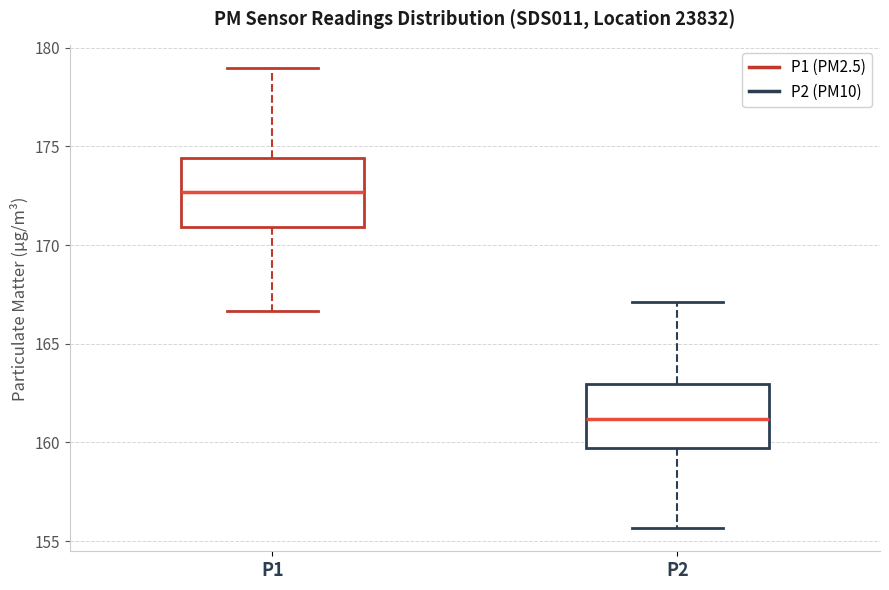

Reading left to right, transcribe this box plot: for each box, give where its median line is, the range the box spans, and where its two whiskers end, as read against the y-axis. The values are not printed on the chart, so give them approximately, as read against the axis.

P1: median 172.5, box 171.0 to 174.5, whiskers 166.5 to 179.0
P2: median 161.0, box 159.5 to 163.0, whiskers 155.5 to 167.0